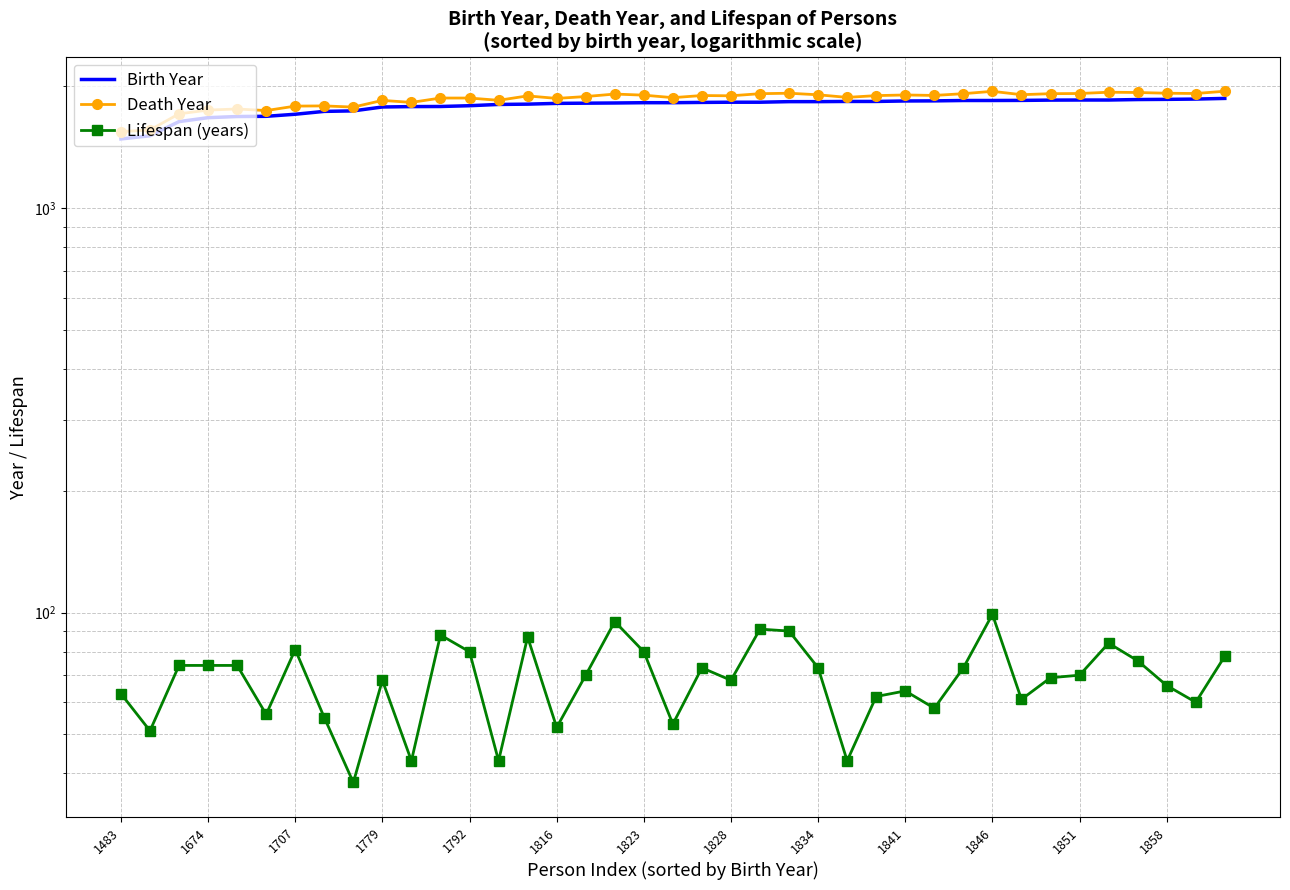

What is the total value across all series at 1823?

3806